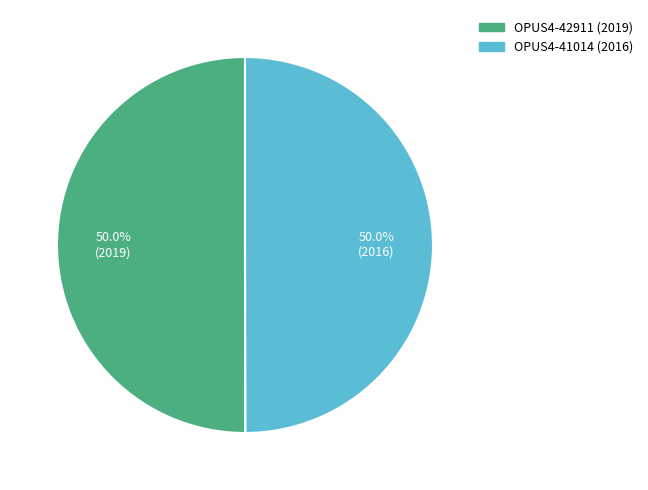

Count the number of slices in the pie.

2